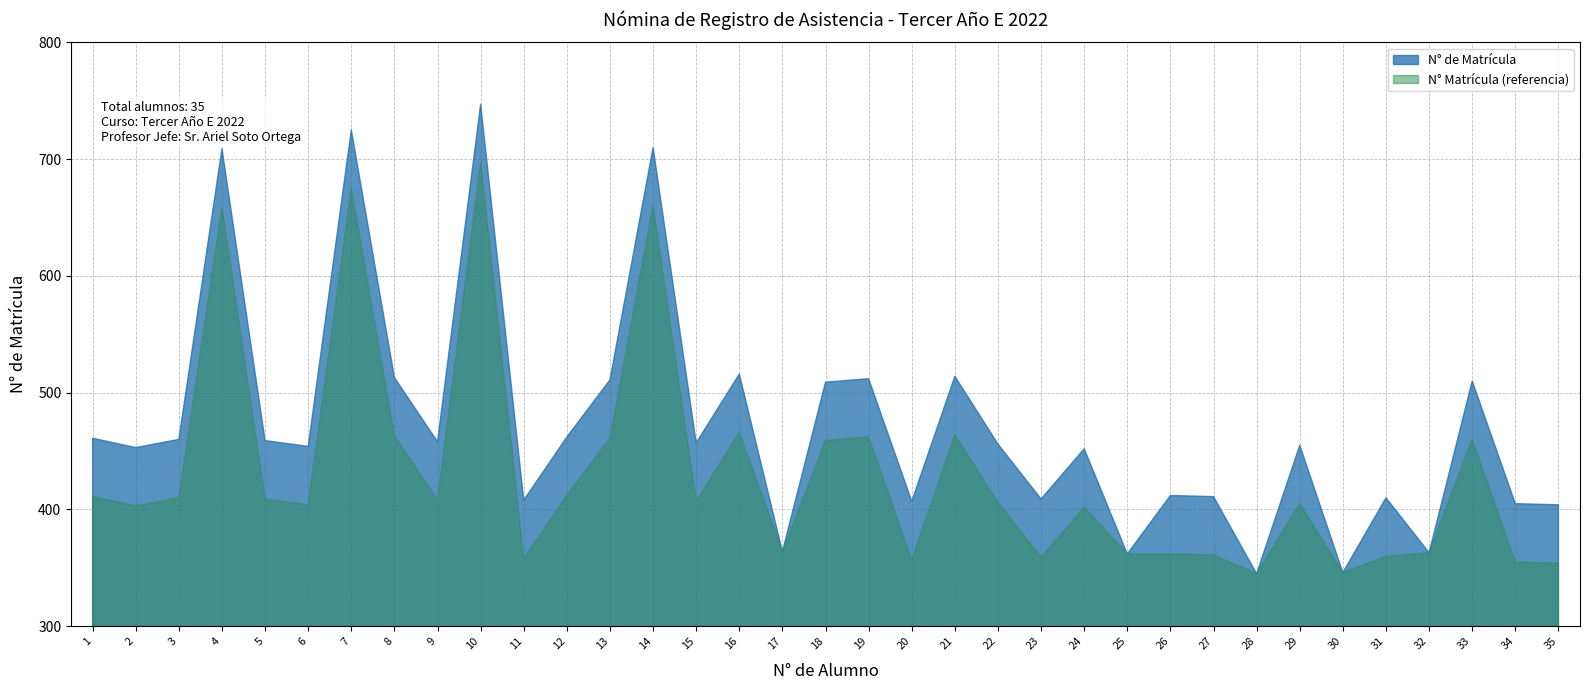

List the labels in order of value, largest first.

10, 7, 14, 4, 16, 21, 8, 19, 13, 33, 18, 12, 1, 3, 5, 9, 15, 22, 29, 6, 2, 24, 26, 27, 31, 23, 11, 20, 34, 35, 17, 32, 25, 30, 28